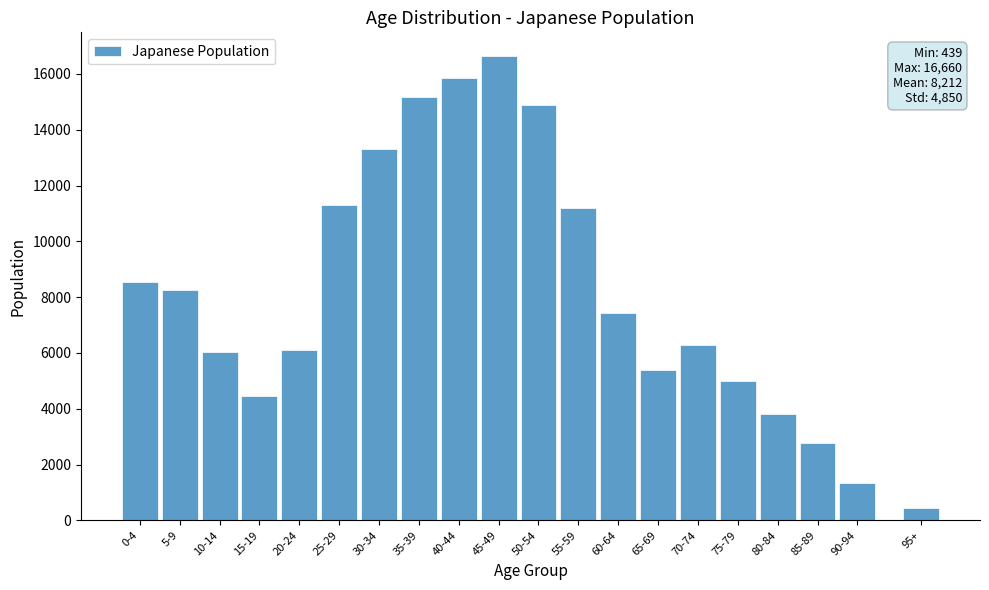

What is the maximum value shown in the chart?

16660